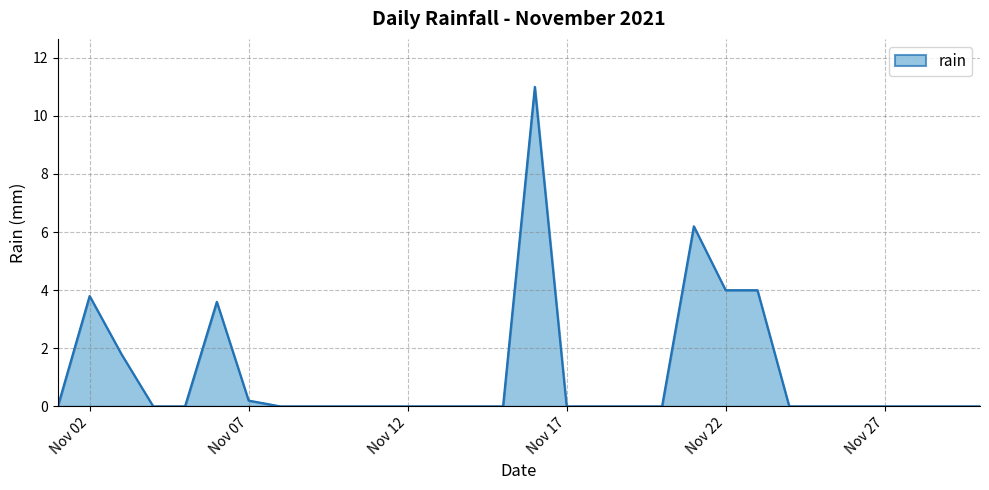

What is the maximum value shown in the chart?

11.0